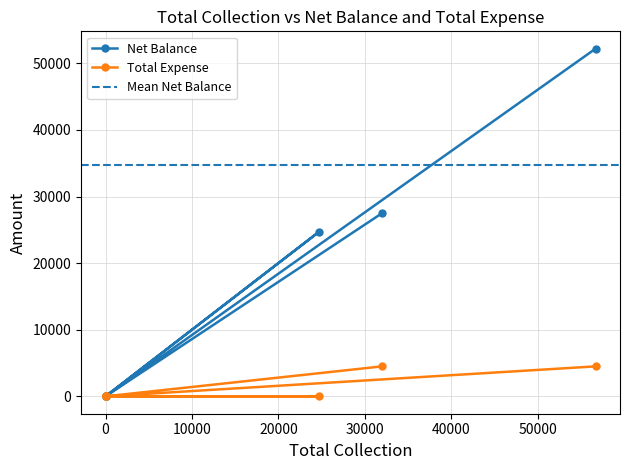

Rank the series by their average value, from lowest to highest.

Total Expense, Net Balance